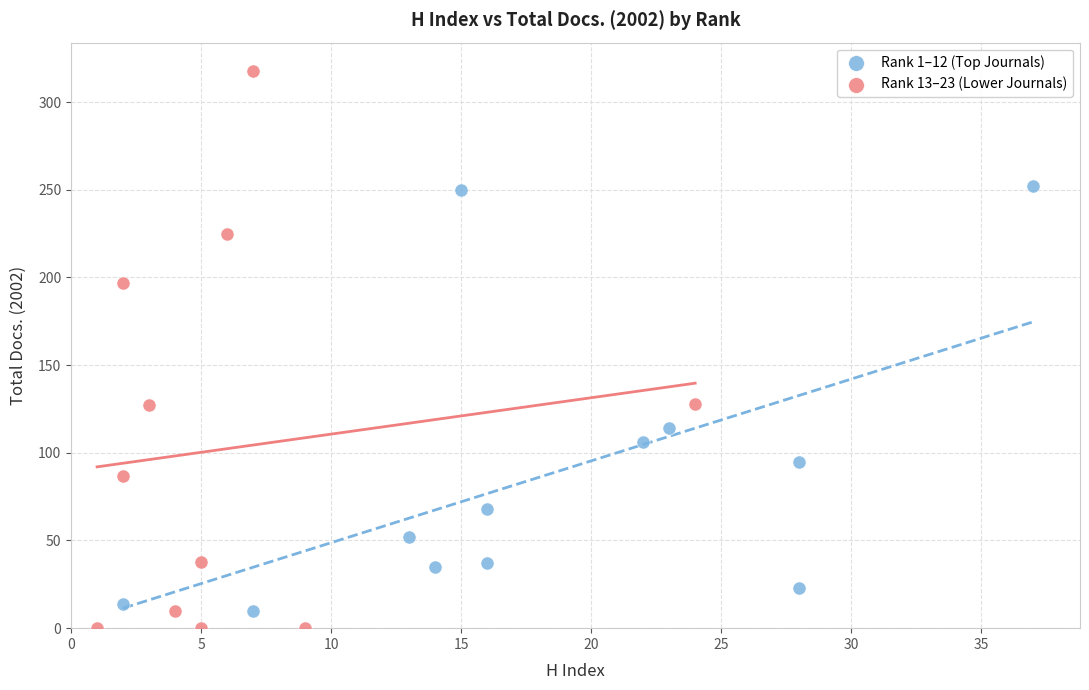

Which series has the largest Y range (max minus min)?

Rank 13–23 (Lower Journals)